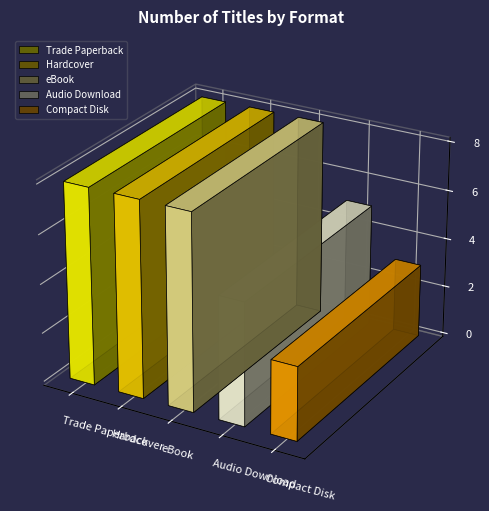

Which series has the largest total across all categories?

Trade Paperback